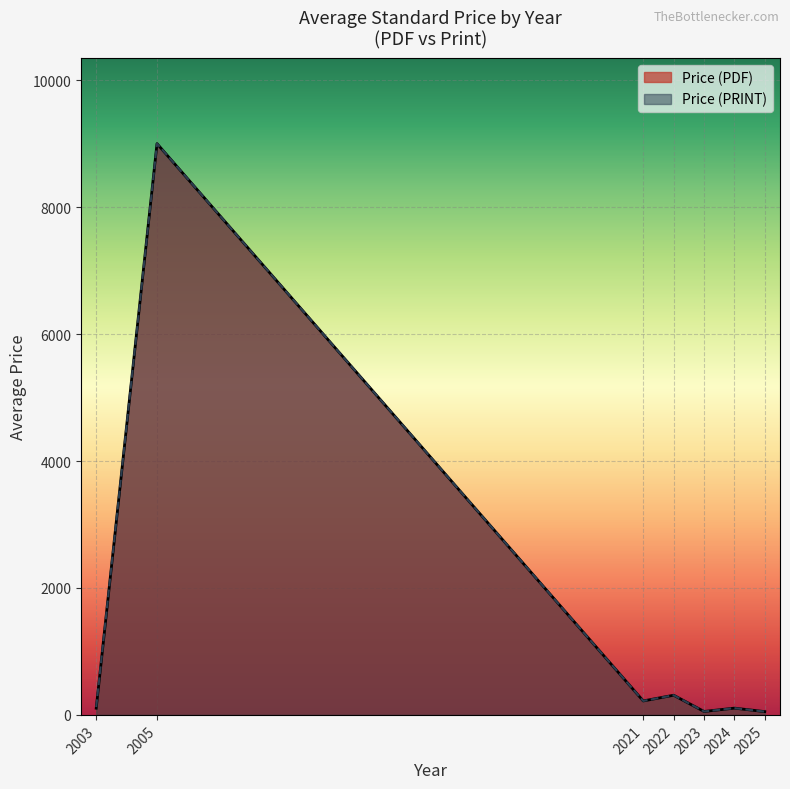

Is it true that Price (PDF) equals 509.7 at 2022?

False